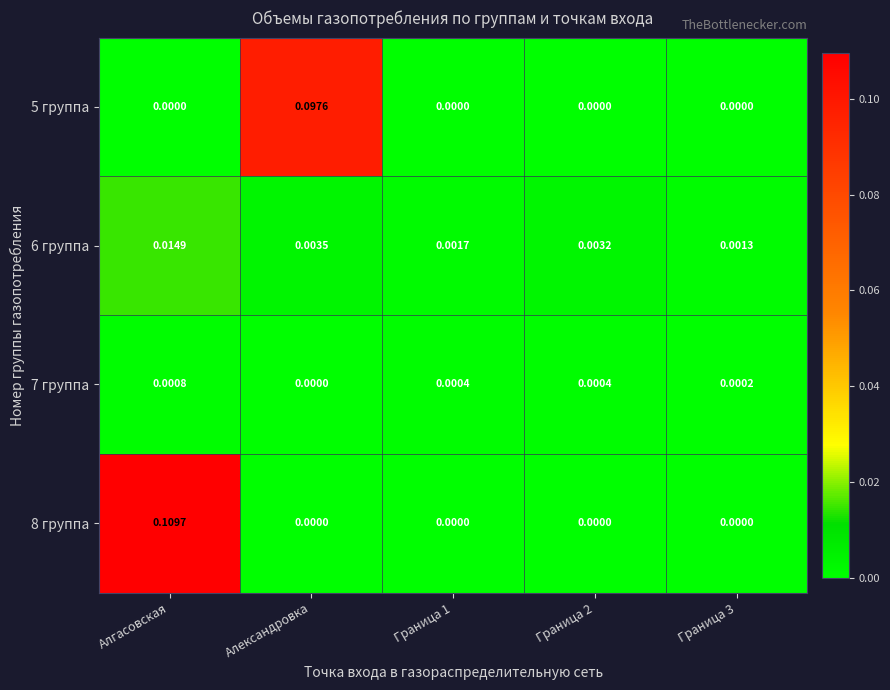

Which series has the largest total across all categories?

8 группа